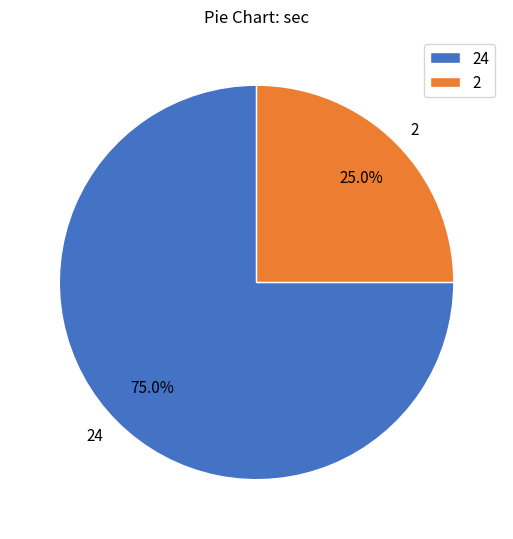

To the nearest percent, what is the combined percentage of 2 and 24?

100%